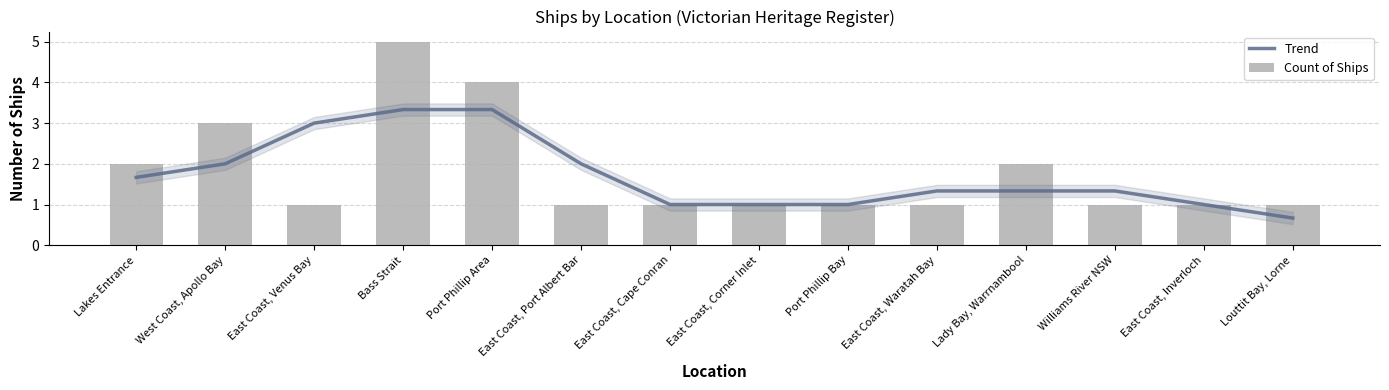

At which category is the sum across all series the highest?

Bass Strait